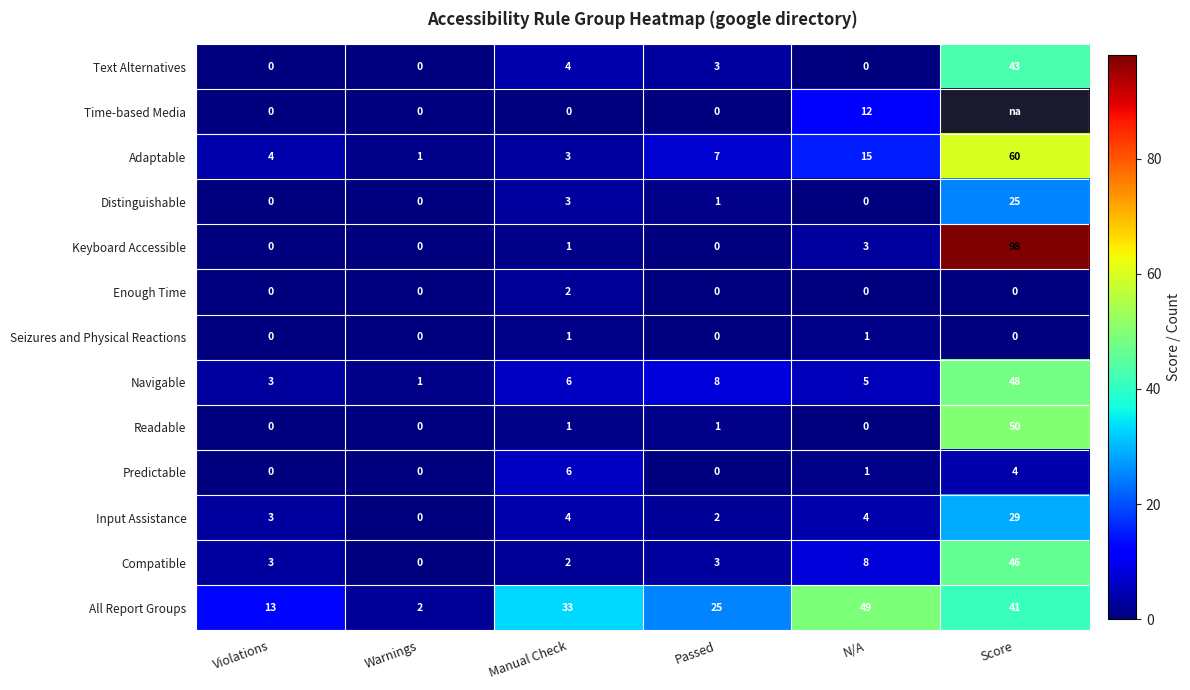

What is the total value across all series at Warnings?

4.0